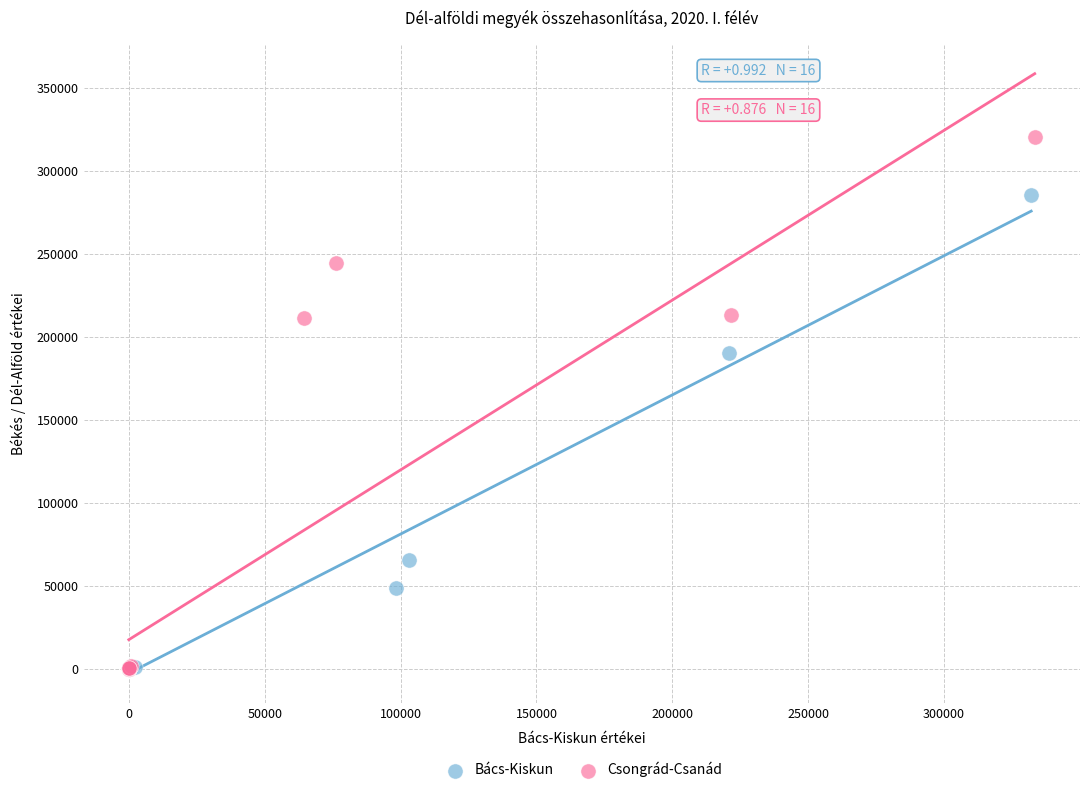

Which series has the widest spread of Y values?

Csongrád-Csanád